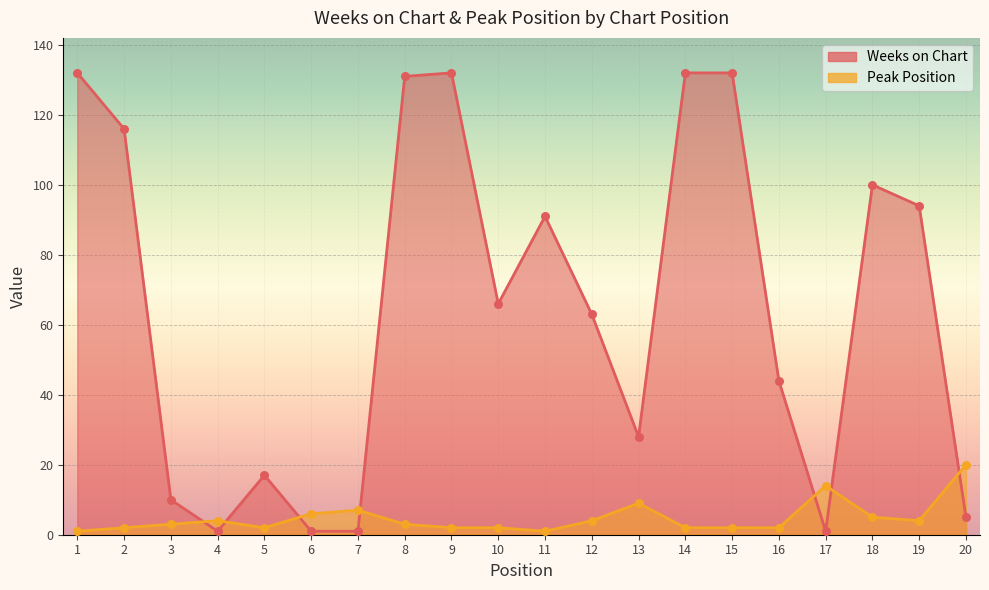

Which series has the largest total across all categories?

Weeks on Chart